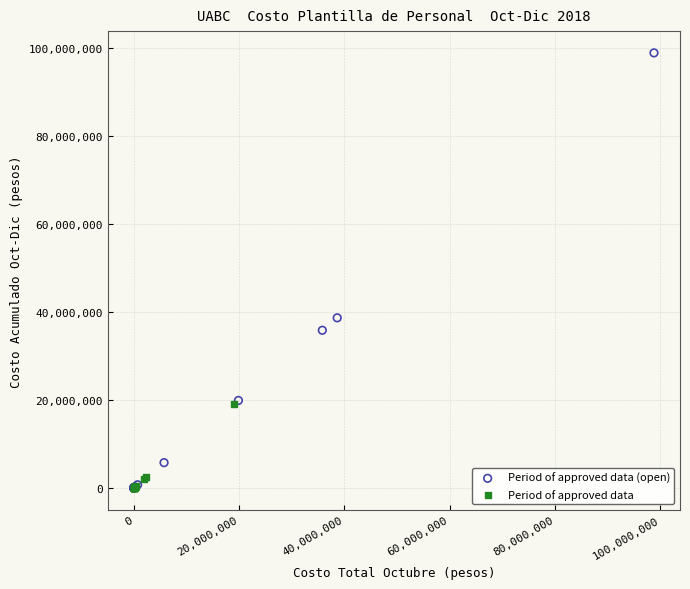

Which series has the largest Y range (max minus min)?

Period of approved data (open)